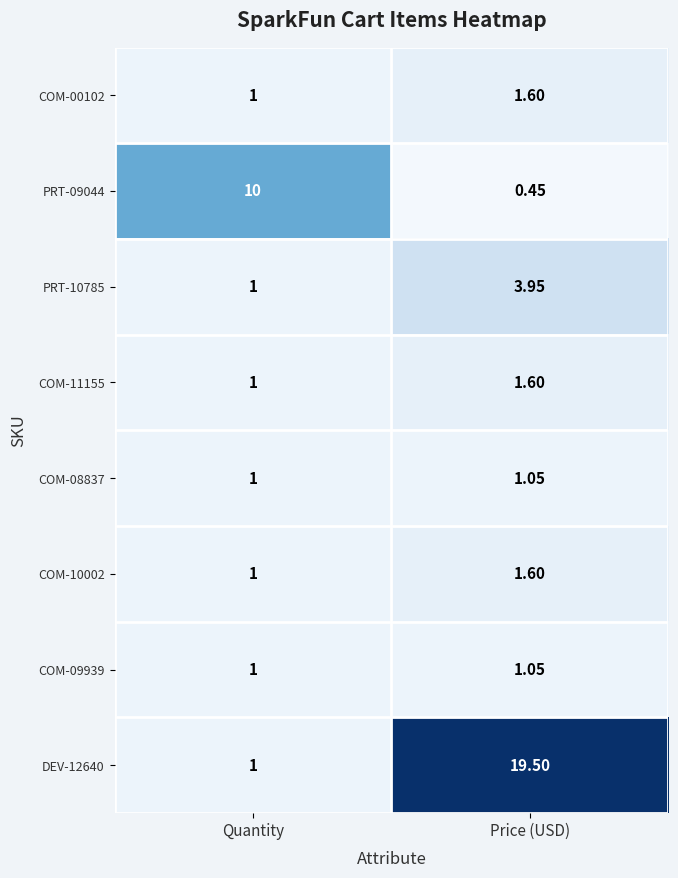

How many values in the DEV-12640 series are below 19?

1